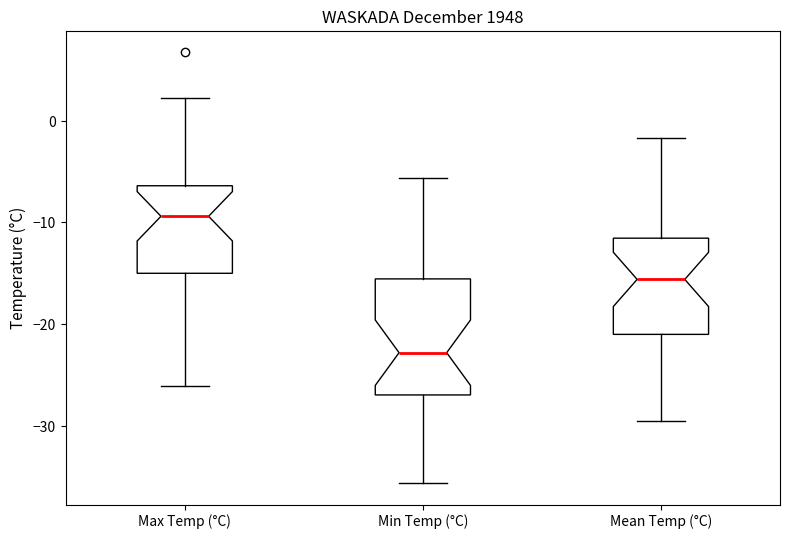

Which box is the tallest, from its lower edge to its upper edge?

Min Temp (°C)